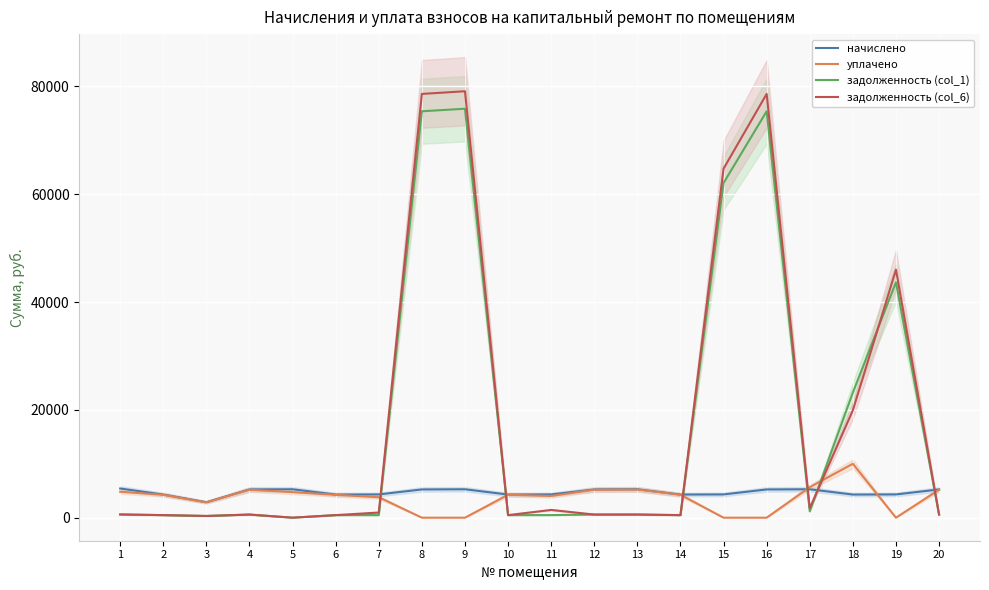

Is it true that задолженность (col_6) equals 46008.9 at 19?

True